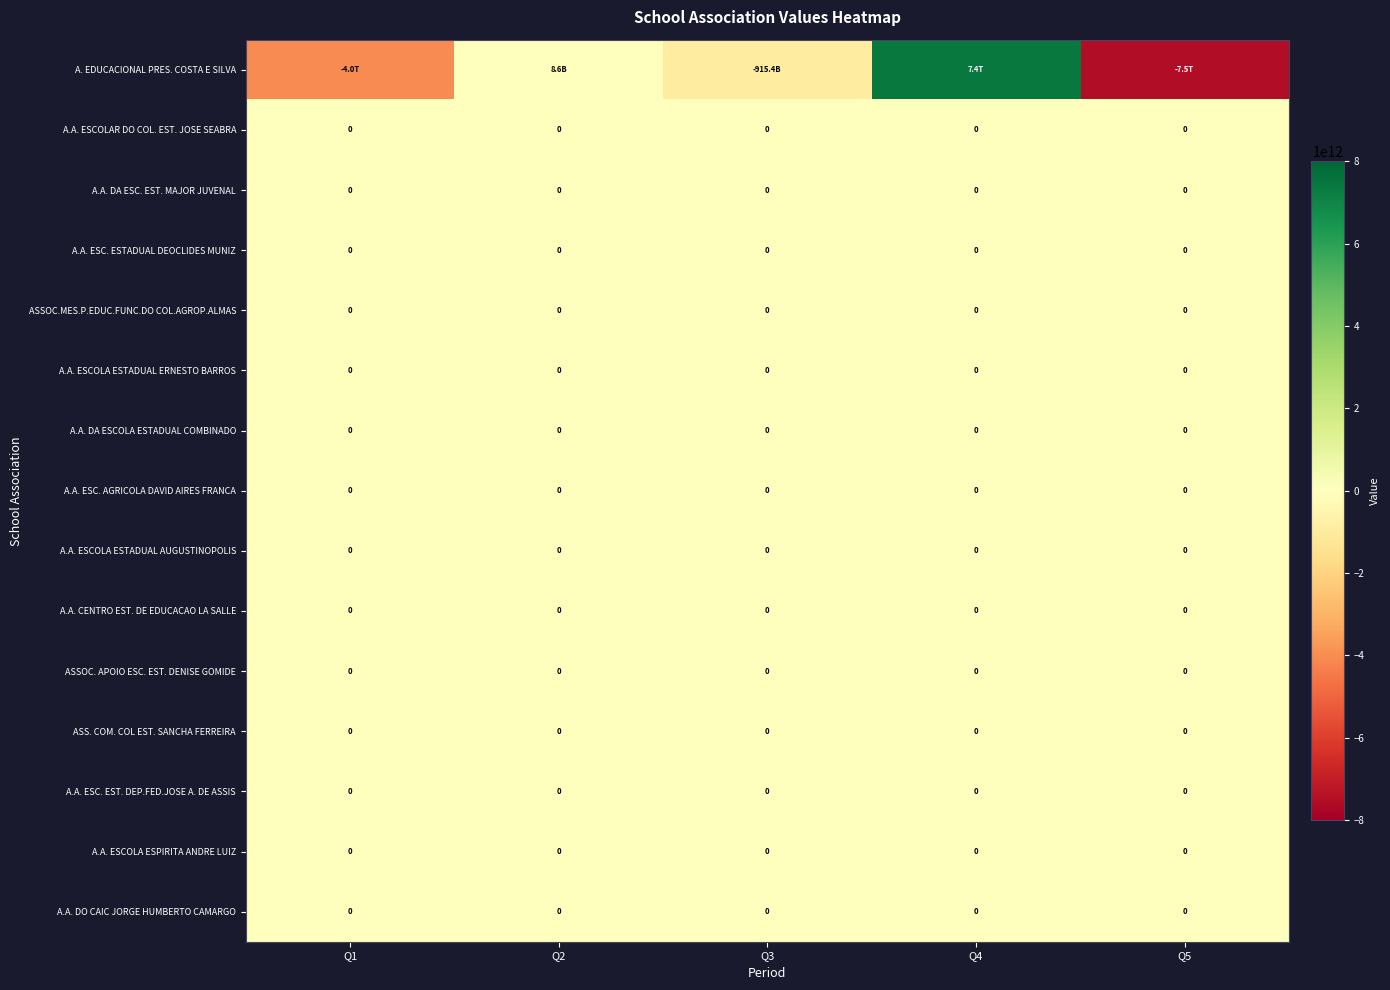

Where is ASSOC. APOIO ESC. EST. DENISE GOMIDE nearest to the value 0?

Q1